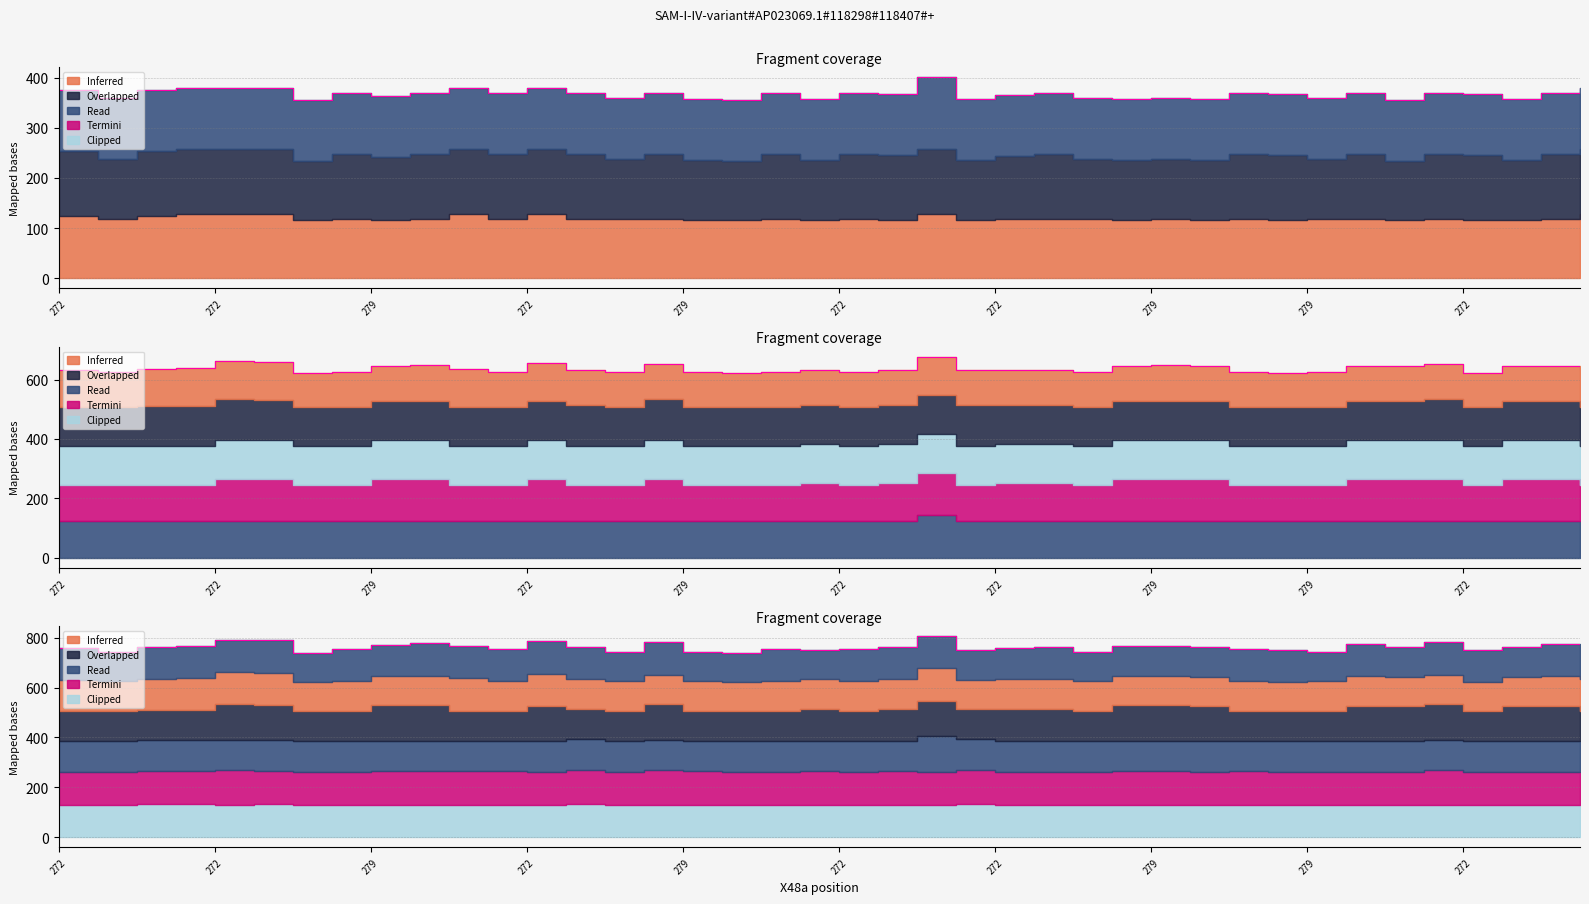

What is the greatest value displayed?

806